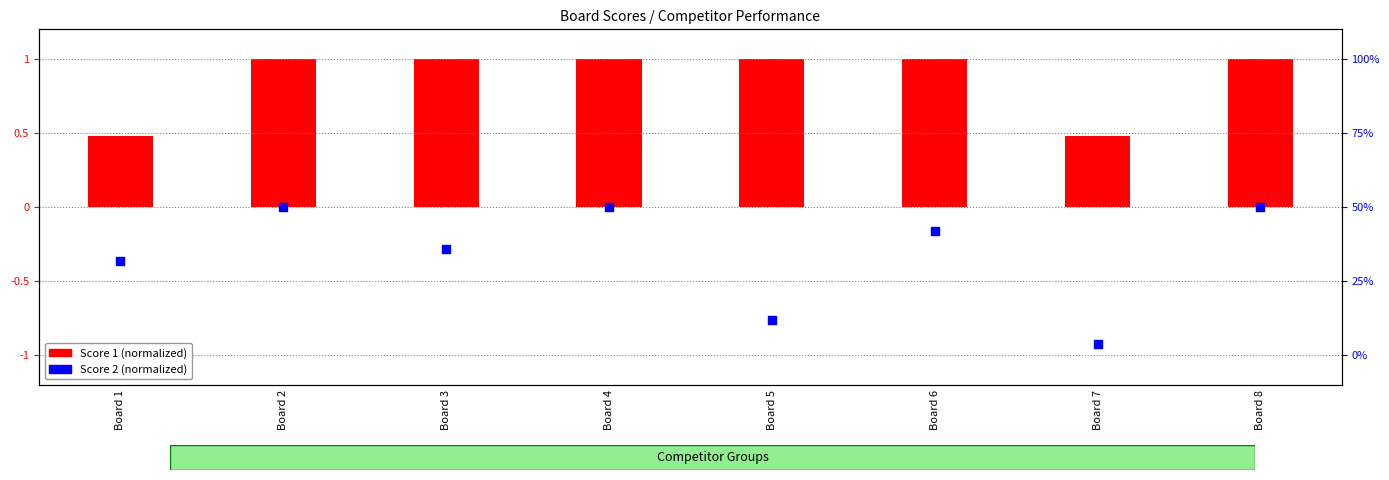

At which category is the sum across all series the highest?

Board 2